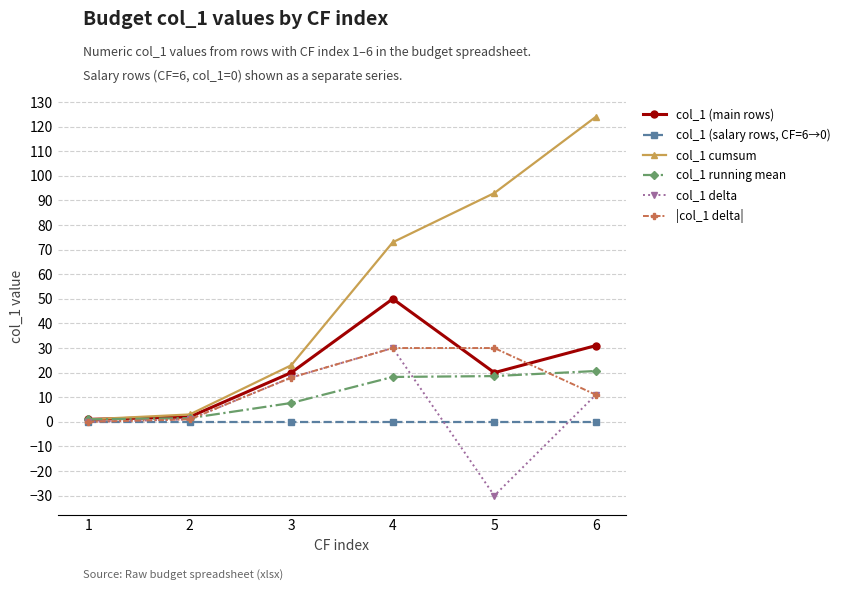

How many values in |col_1 delta| are above zero?

5